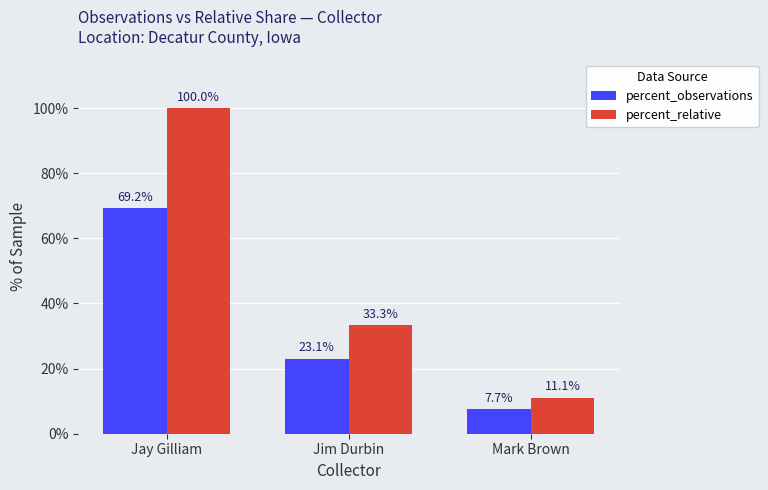

What is the average value of the percent_observations series?

33.3